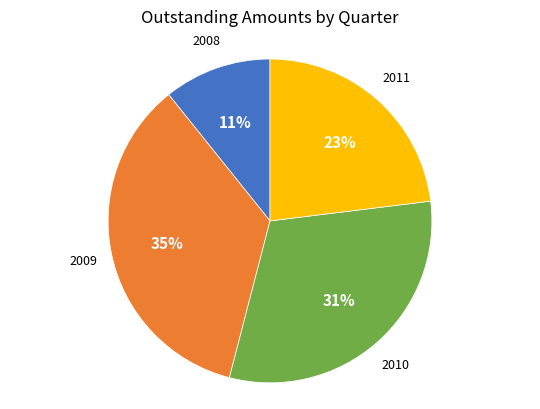

Does any single category account for the majority?

No